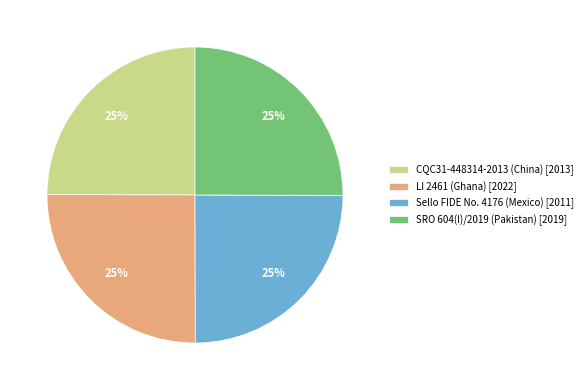

Is it true that Sello FIDE No. 4176 (Mexico) is 17% of the pie?

False